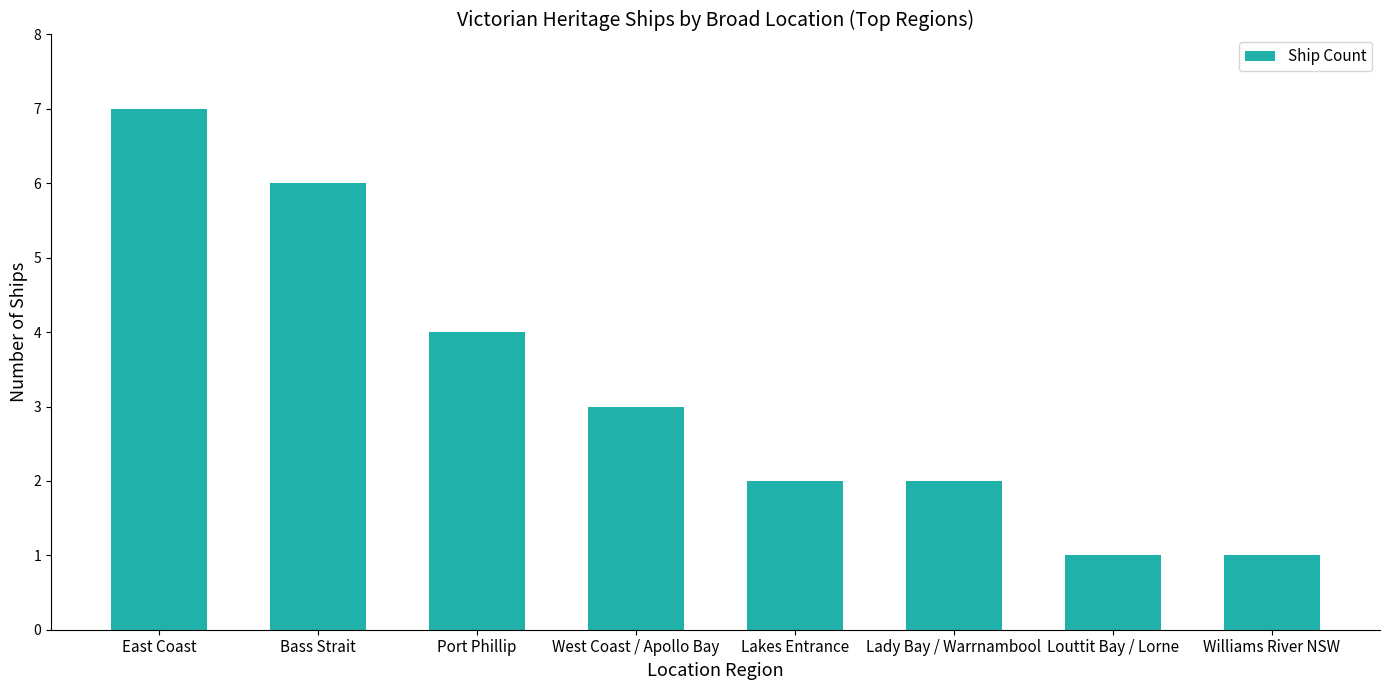

At which label is the value closest to 4?

Port Phillip